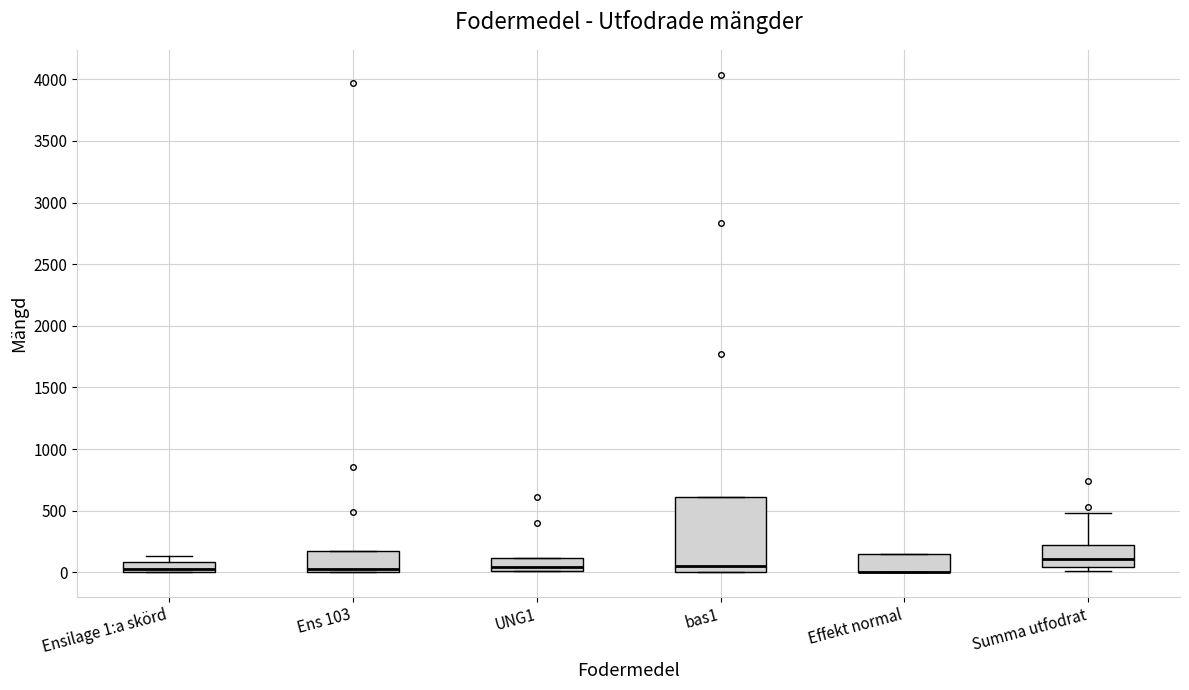

Where does the median line of the box for Summa utfodrat sit on the y-axis? The values are not printed on the chart, so give them approximately, as read against the axis.

100